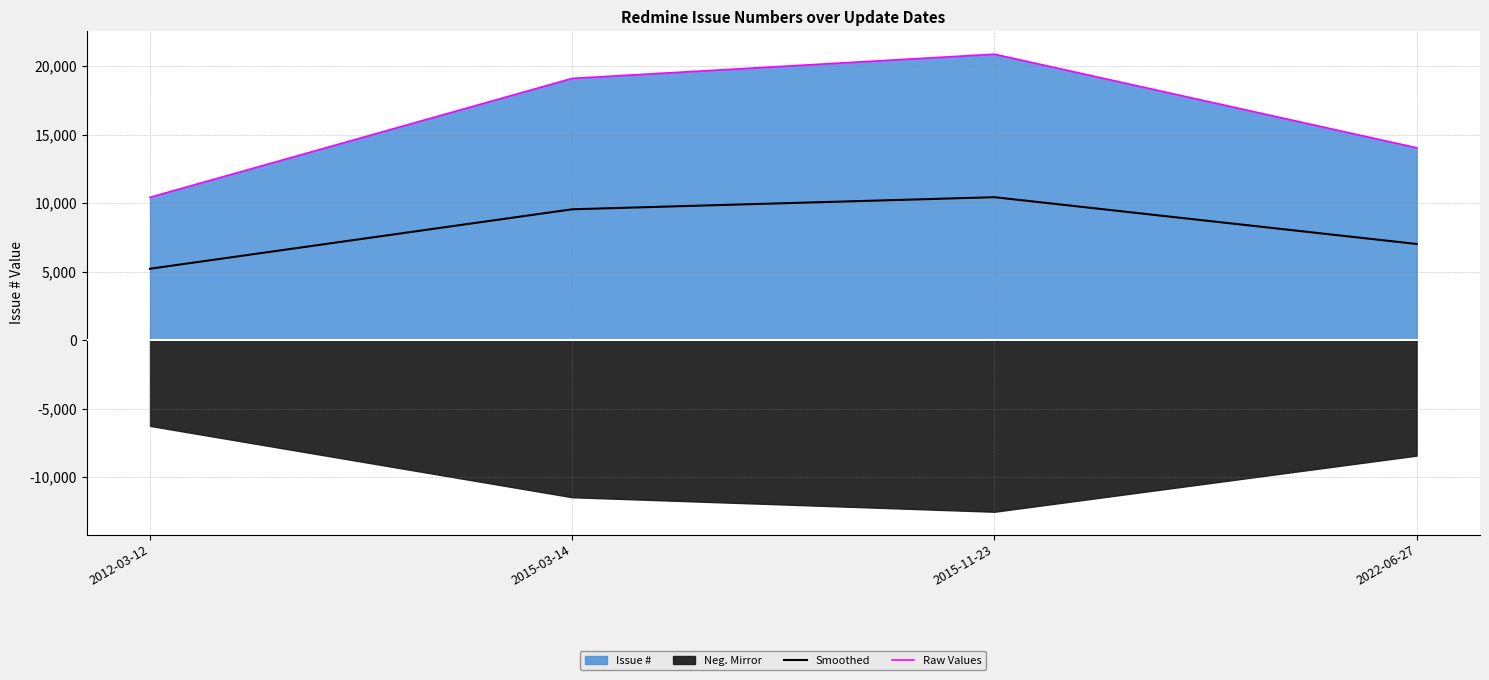

At which category does Smoothed reach its first local peak?

2015-11-23